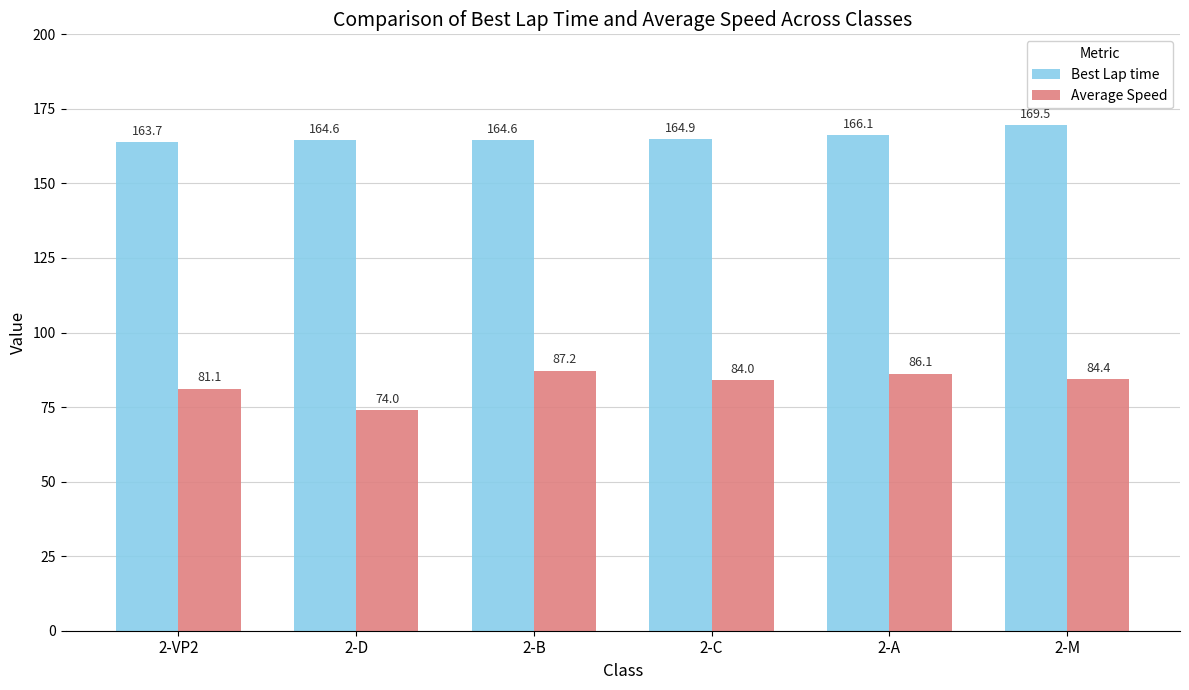

Reading left to right, what are all the values shown in this chart?

Best Lap time: 2-VP2=163.7	2-D=164.6	2-B=164.6	2-C=164.9	2-A=166.1	2-M=169.5
Average Speed: 2-VP2=81.1	2-D=74.0	2-B=87.2	2-C=84.0	2-A=86.1	2-M=84.4